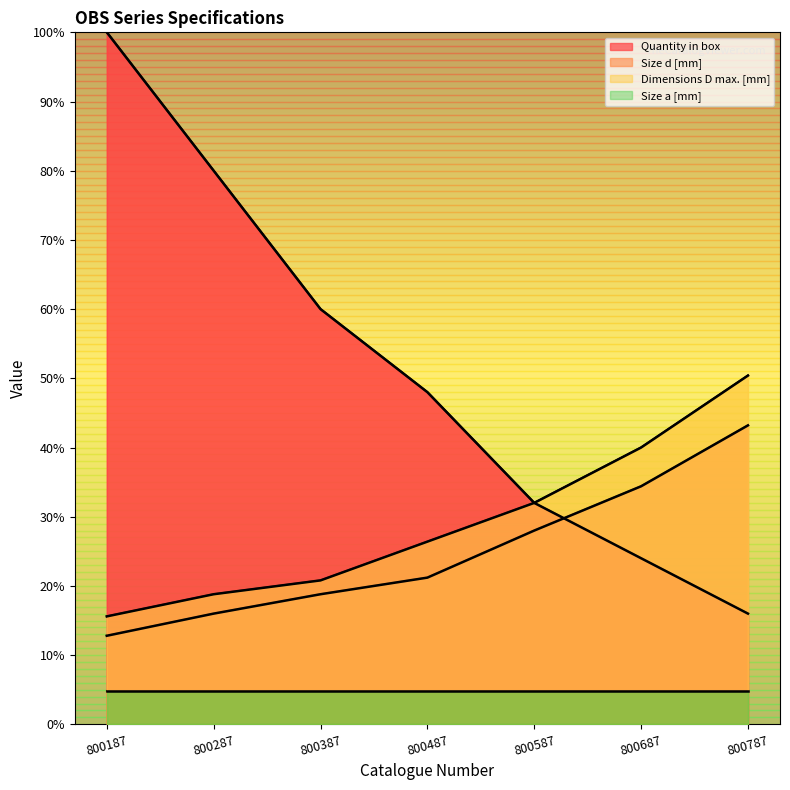

Which series has the widest spread of values?

Quantity in box